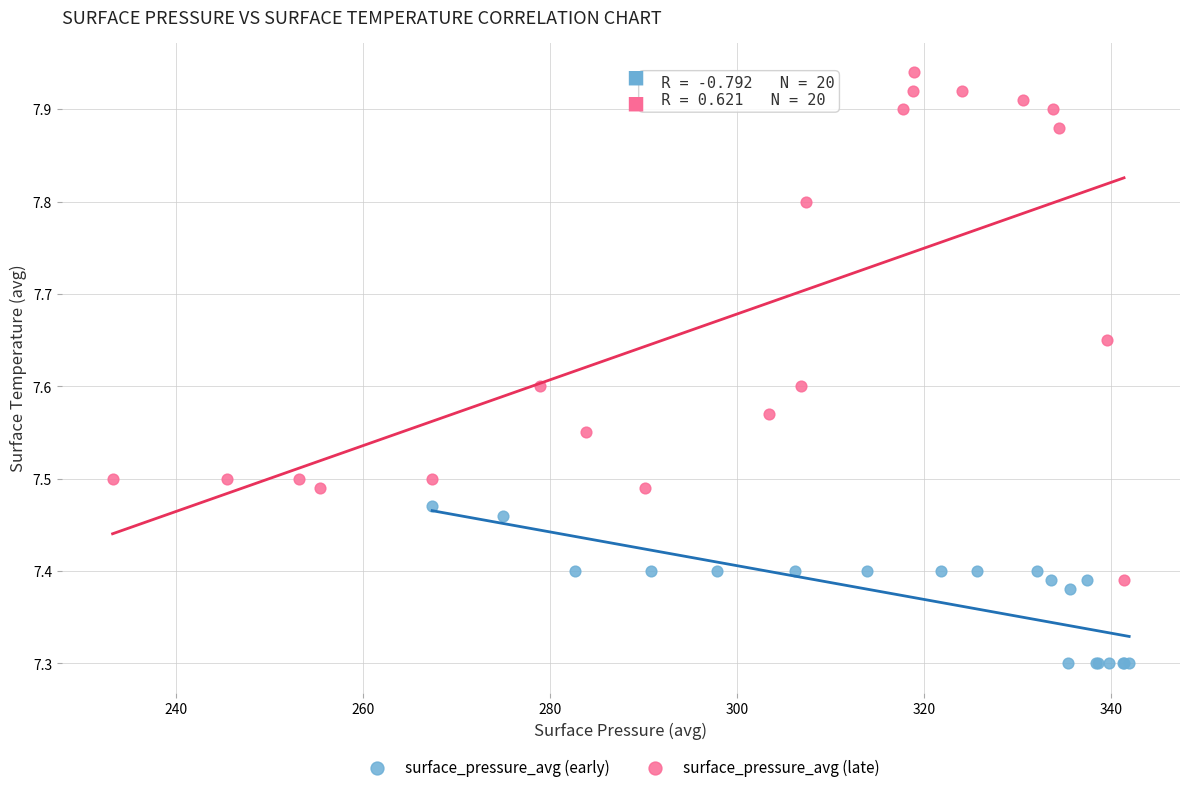

Which series contains the highest Y value?

surface_pressure_avg (late)